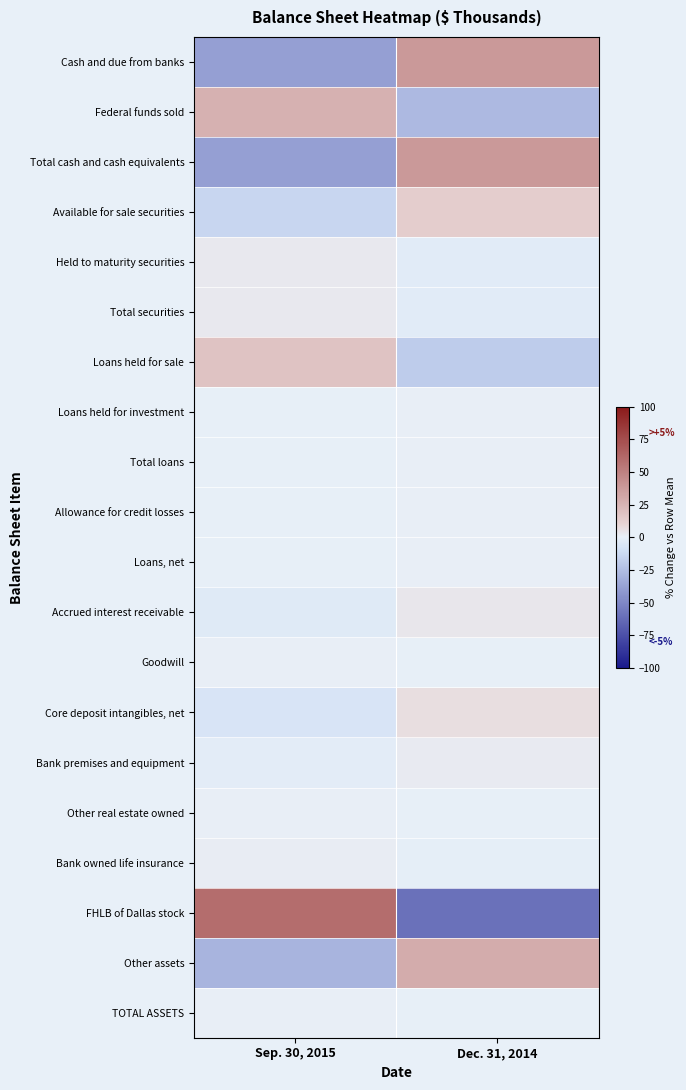

Which series has the widest spread of values?

FHLB of Dallas stock